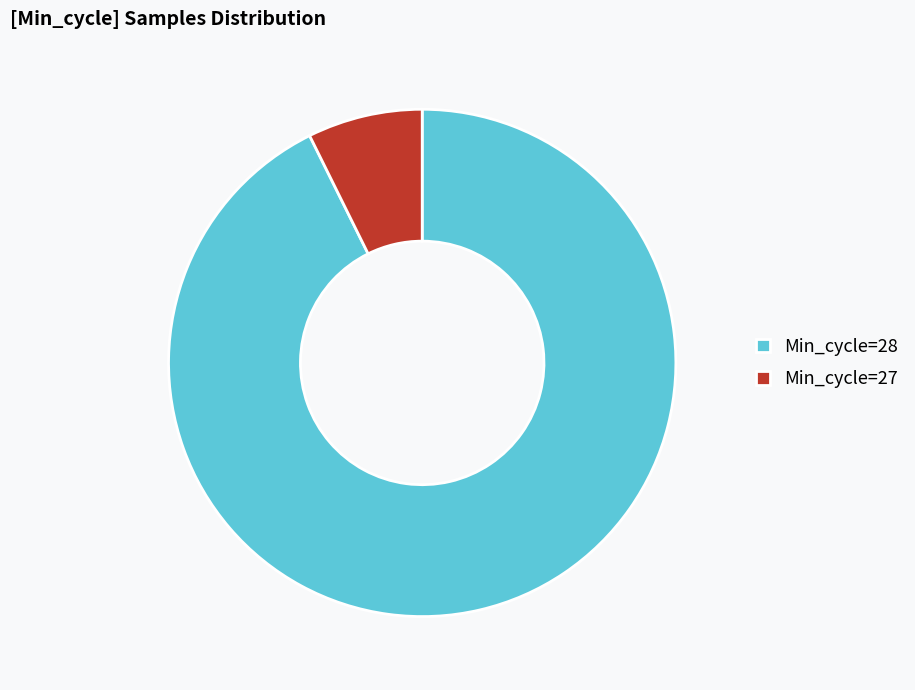

What is the smallest slice in the pie chart?

Min_cycle=27